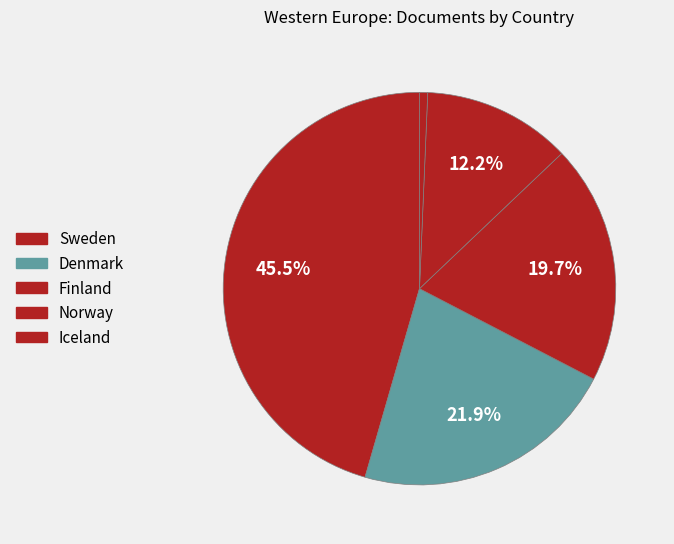

How many slices are in this pie chart?

5